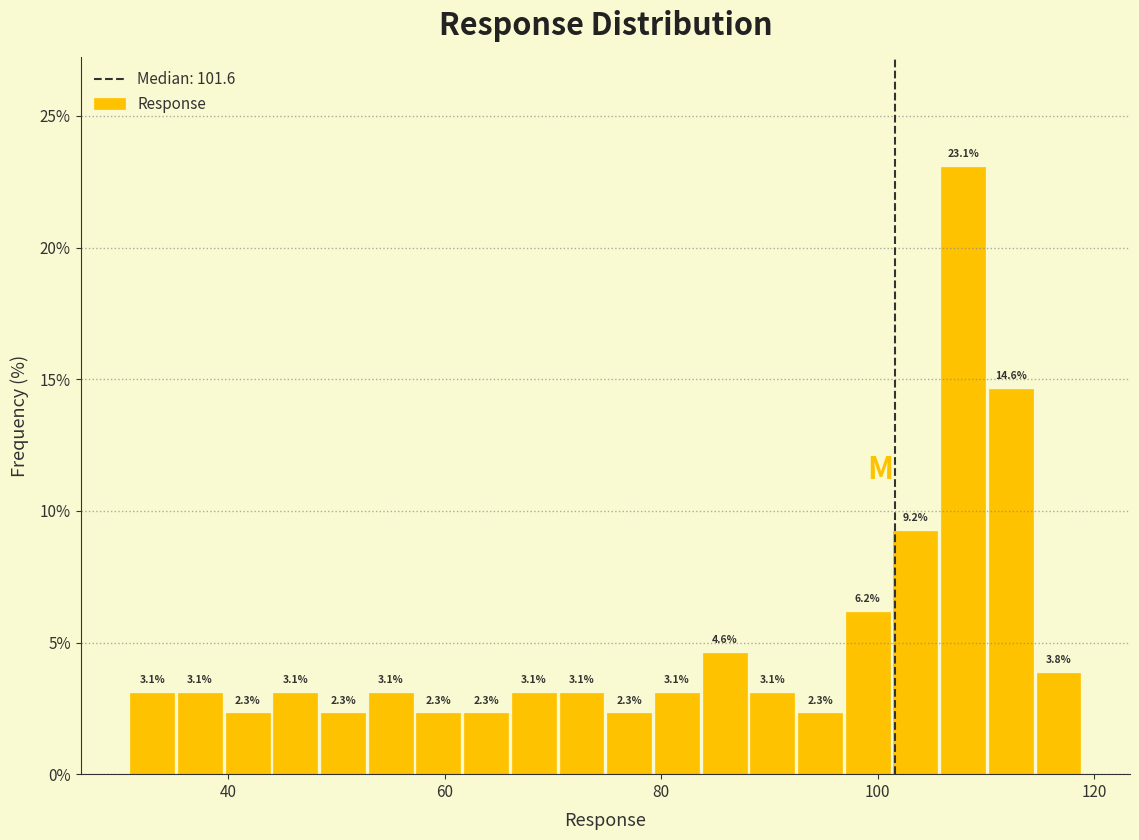

Read against the x-axis, roughly where is the centre of the tallest bar?

108